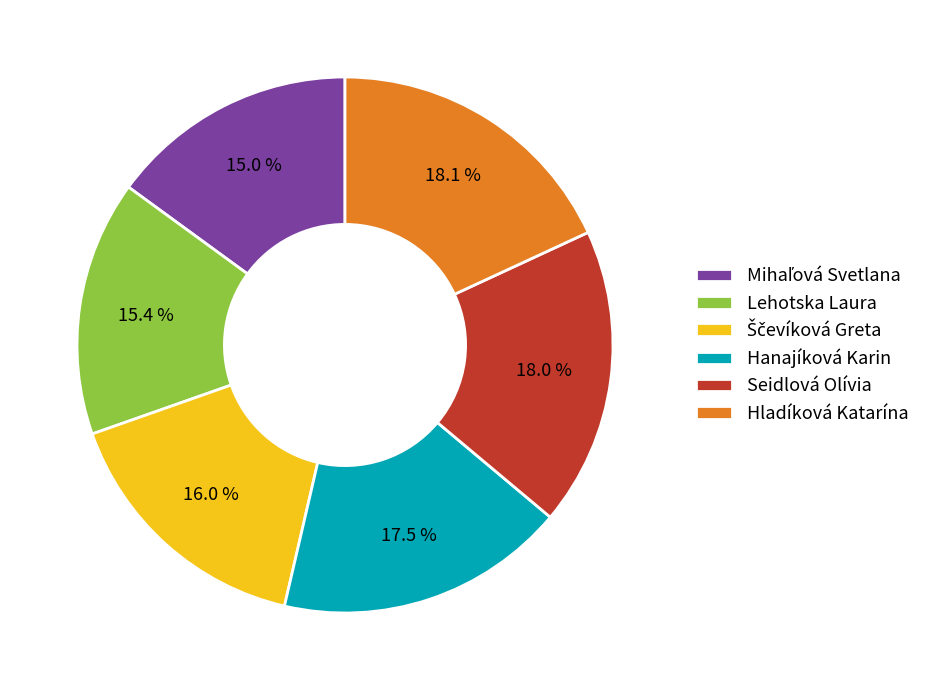

To the nearest percent, what portion does Hladíková Katarína represent?

18%